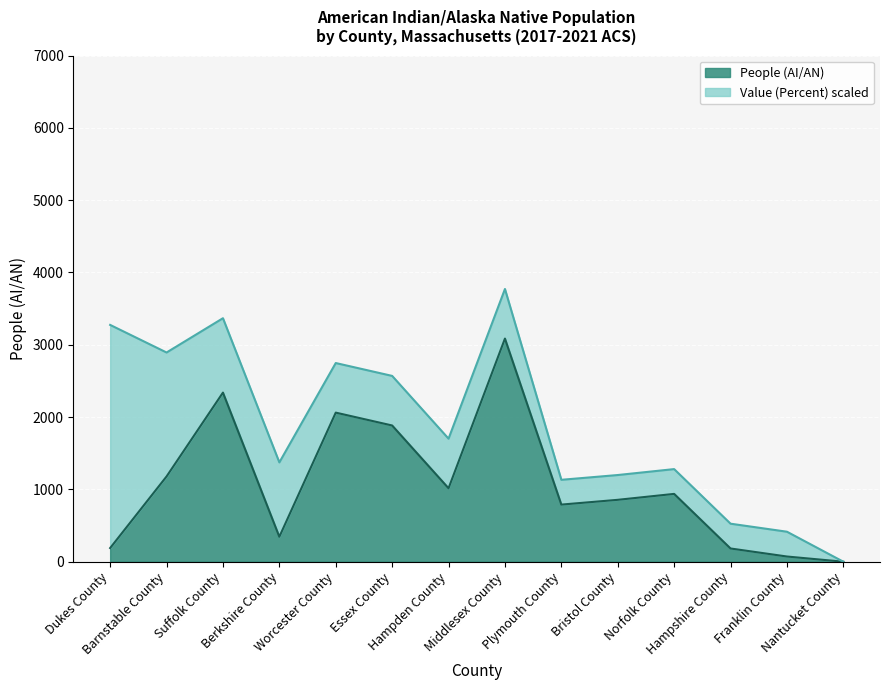

What is the average value?

1067